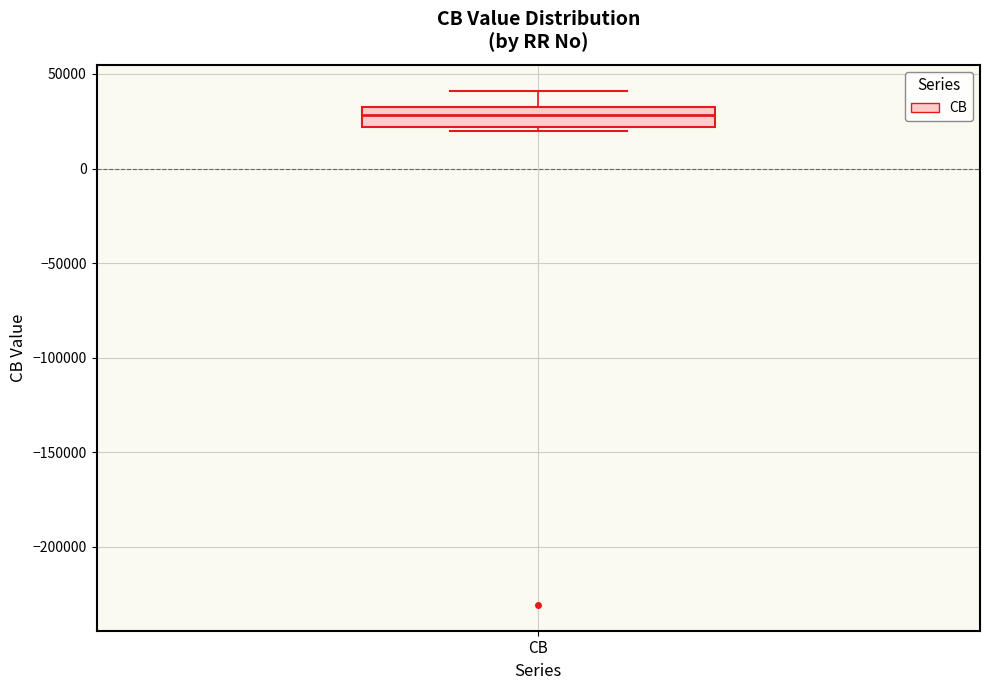

Read this box plot against the y-axis: the position of the median line, the range covered by the box, and the ends of both whiskers. The values are not printed on the chart, so give them approximately, as read against the axis.

median 30000, box 20000 to 35000, whiskers 20000 (just below the box's lower edge) to 40000